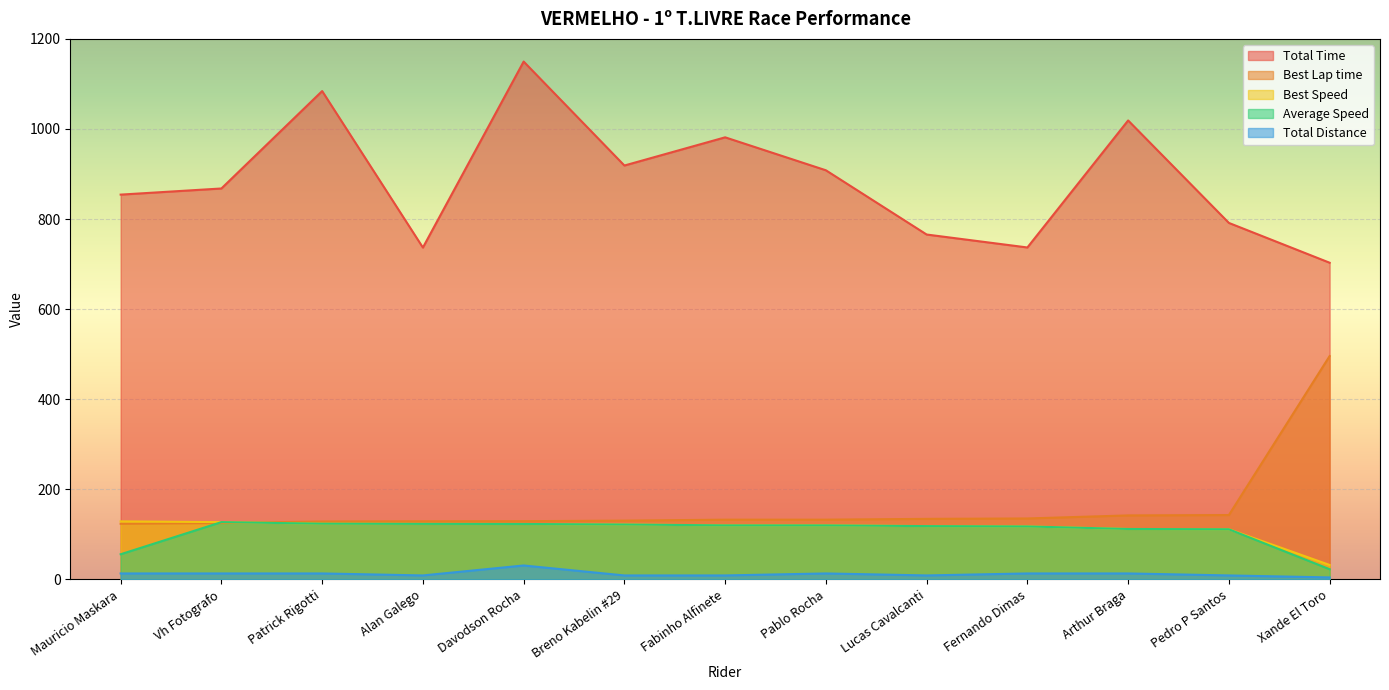

What is the sum of all Best Lap time values?

2082.1